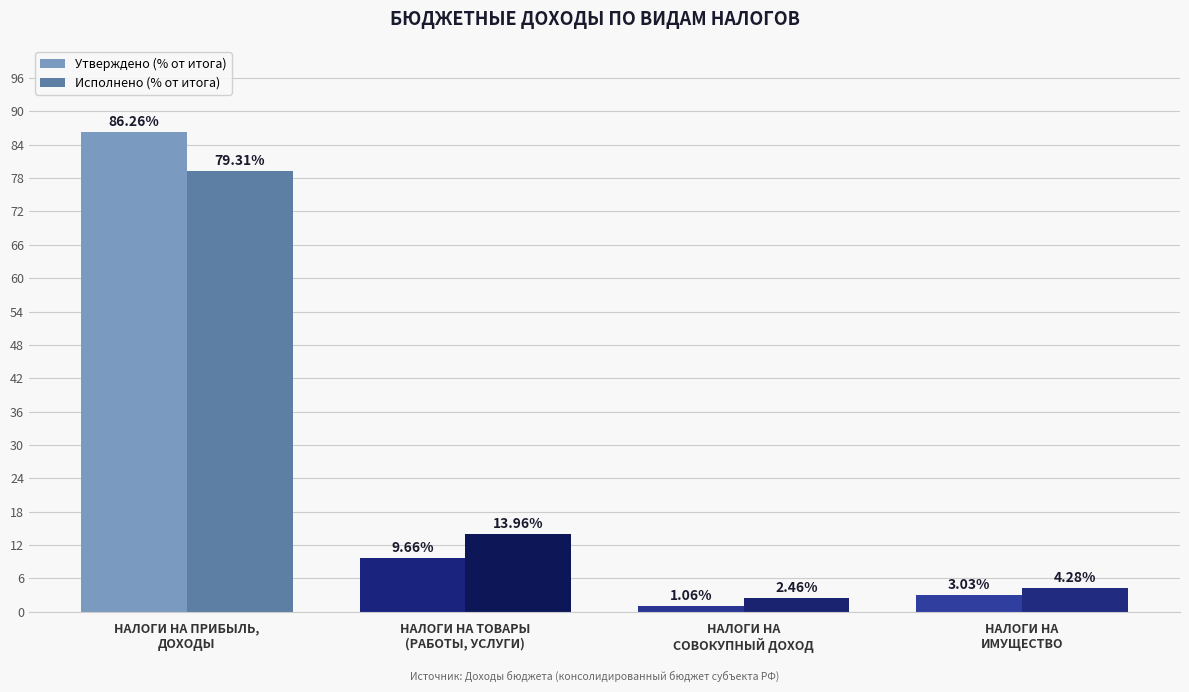

List the series in order of their peak value, lowest first.

Исполнено (% от итога), Утверждено (% от итога)